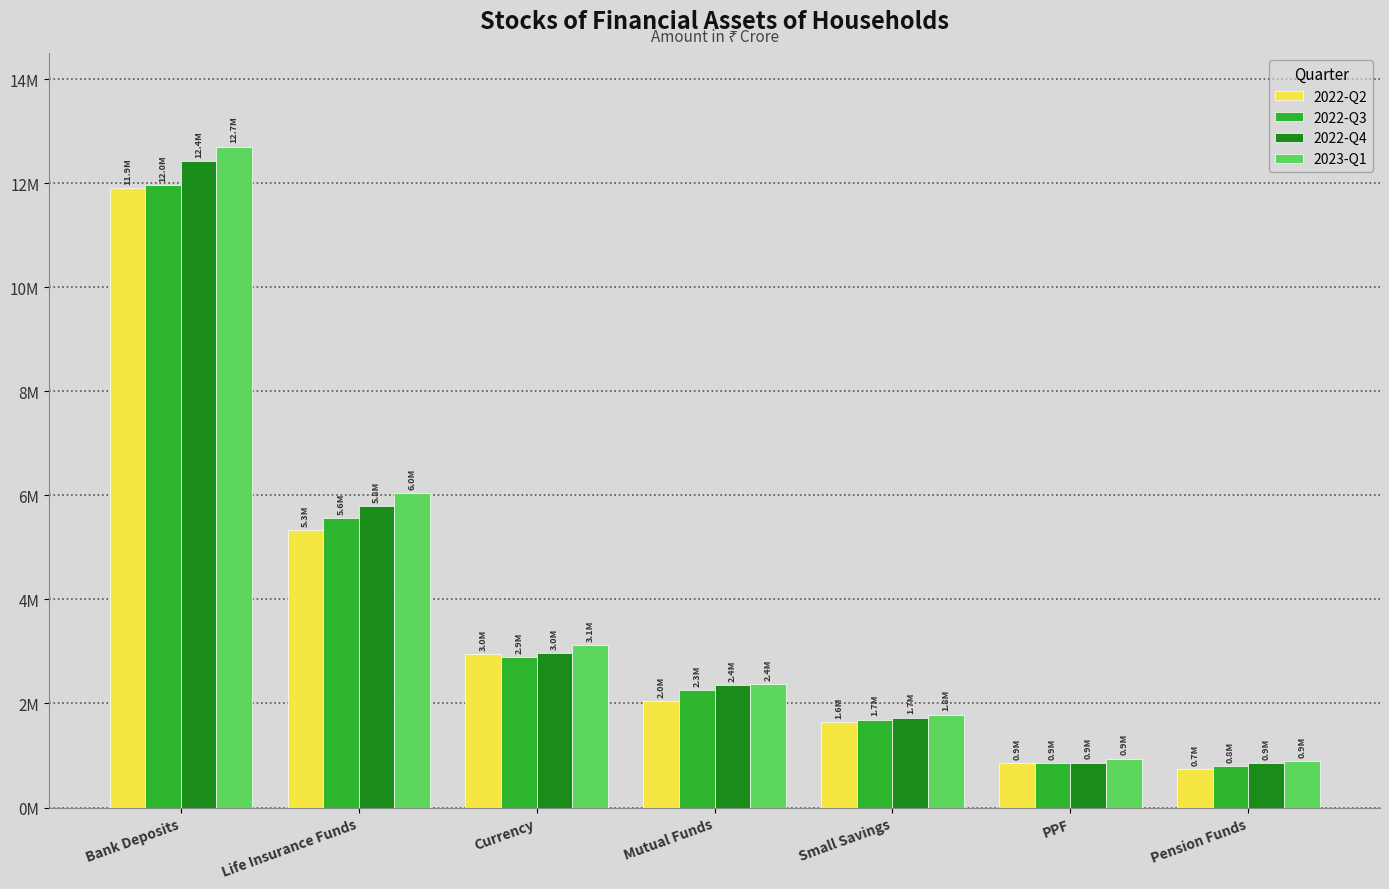

What are all the series names shown in the legend?

2022-Q2, 2022-Q3, 2022-Q4, 2023-Q1